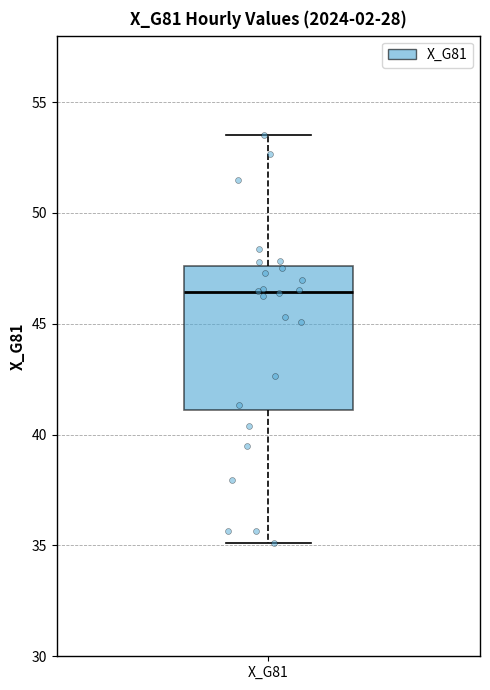

Where does the median line of the box for X_G81 sit on the y-axis? The values are not printed on the chart, so give them approximately, as read against the axis.

46.5